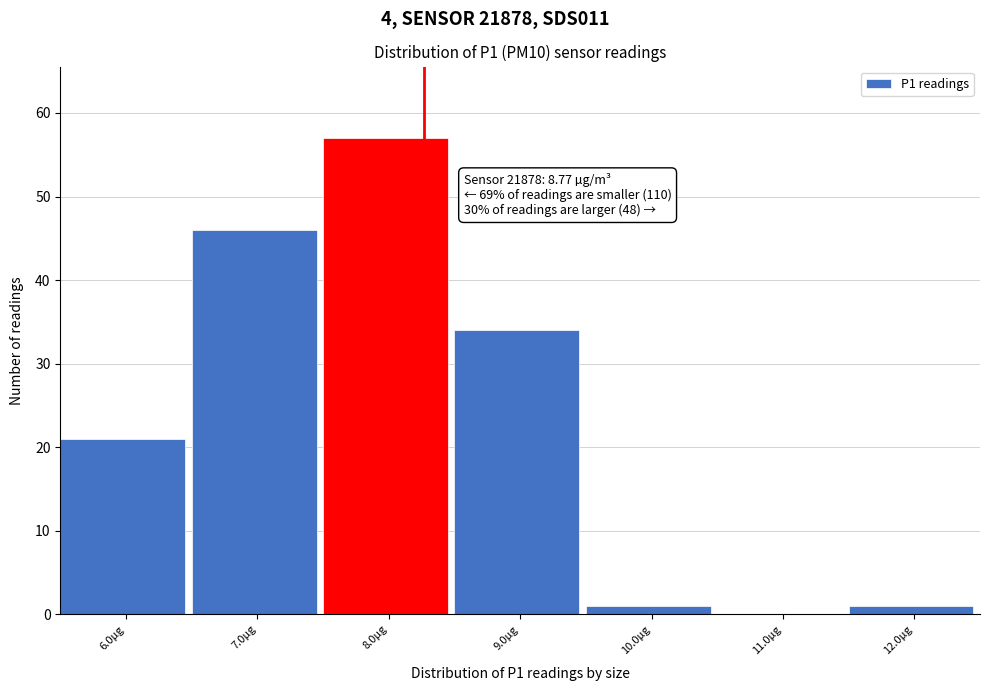

Reading right to left, what are all the values shown in this chart?

12.0µg=1	11.0µg=0	10.0µg=1	9.0µg=34	8.0µg=57	7.0µg=46	6.0µg=21